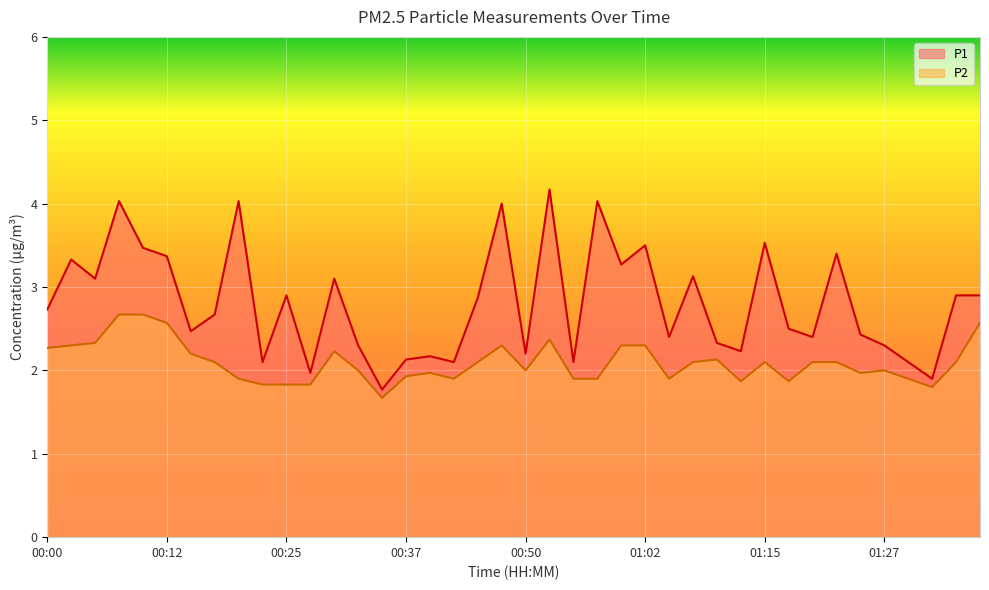

The value of P2 at 01:02 is 4.0. True or false?

False